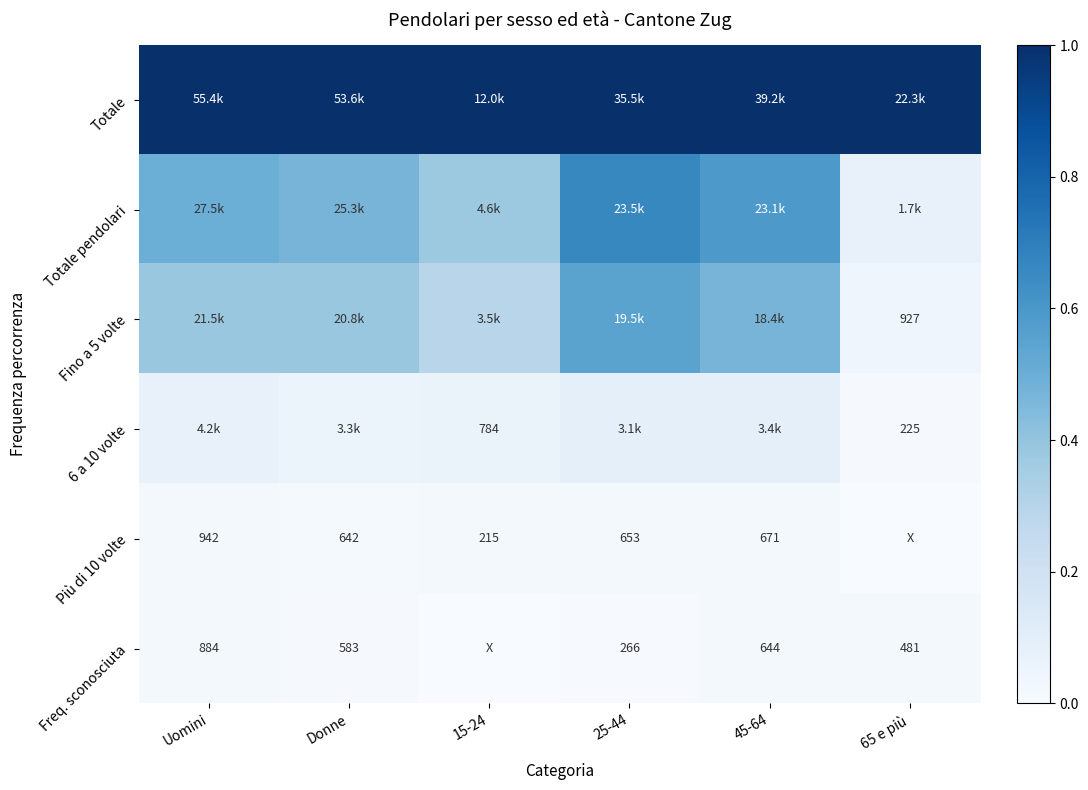

The value of Totale pendolari at 15-24 is 0.2. True or false?

False